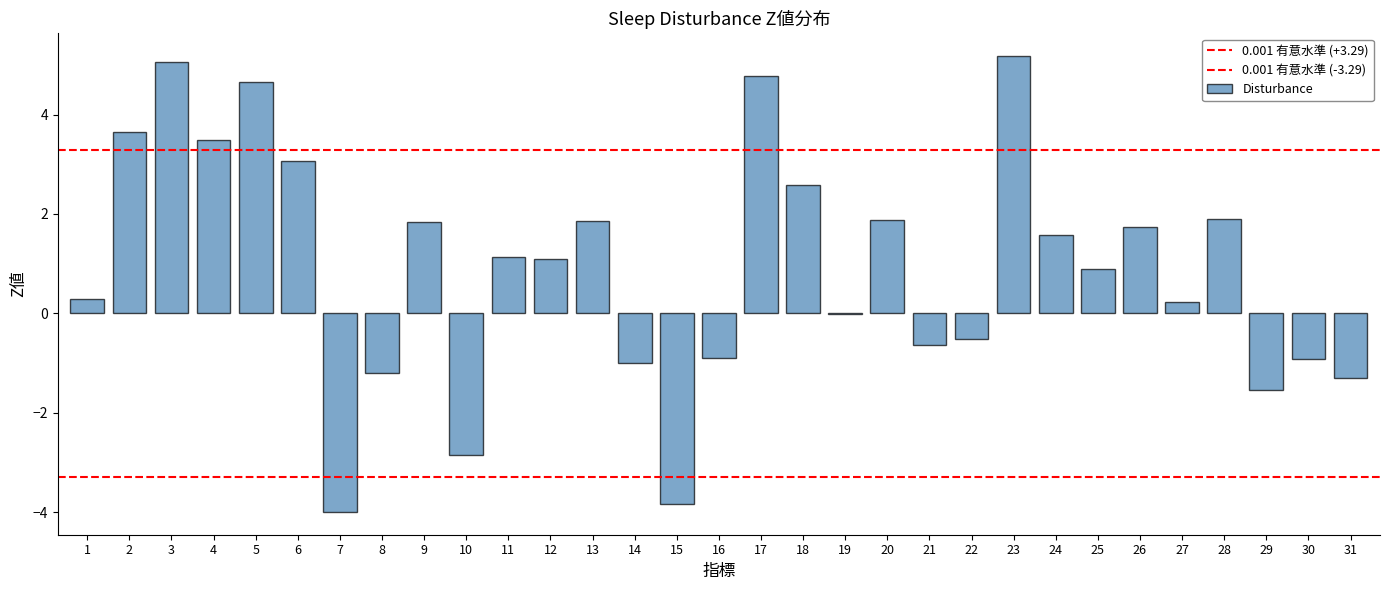

Reading left to right, what are all the values shown in this chart?

1=0.3	2=3.7	3=5.1	4=3.5	5=4.7	6=3.1	7=-4.0	8=-1.2	9=1.8	10=-2.8	11=1.1	12=1.1	13=1.8	14=-1.0	15=-3.8	16=-0.9	17=4.8	18=2.6	19=-0.0	20=1.9	21=-0.6	22=-0.5	23=5.2	24=1.6	25=0.9	26=1.7	27=0.2	28=1.9	29=-1.6	30=-0.9	31=-1.3